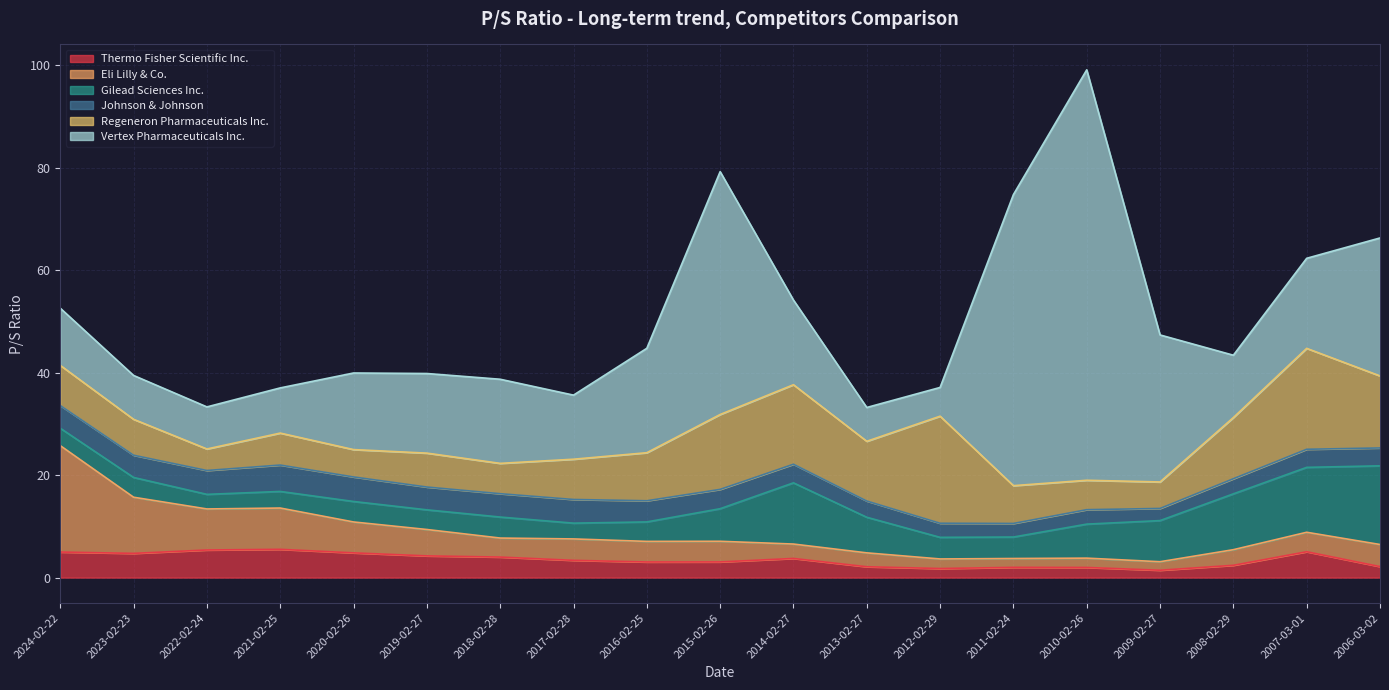

Reading right to left, transcribe all the data shown in this chart.

Thermo Fisher Scientific Inc.: 2.1	5.0	2.4	1.4	2.0	2.0	1.8	2.1	3.7	3.1	3.0	3.4	4.0	4.2	4.8	5.5	5.4	4.7	5.0
Eli Lilly & Co.: 4.3	3.8	3.0	1.7	1.8	1.7	1.9	2.7	2.8	4.0	4.0	4.2	3.7	5.2	6.0	8.1	8.0	11.0	20.8
Gilead Sciences Inc.: 15.4	12.7	10.9	8.0	6.6	4.2	4.2	7.0	11.9	6.4	3.8	3.1	4.1	3.8	4.0	3.2	2.9	3.9	3.4
Johnson & Johnson: 3.5	3.5	3.0	2.4	2.8	2.6	2.8	3.2	3.6	3.8	4.1	4.6	4.6	4.5	4.8	5.2	4.7	4.3	4.4
Regeneron Pharmaceuticals Inc.: 14.1	19.7	11.9	5.2	5.7	7.4	20.9	11.7	15.5	14.6	9.4	7.9	5.9	6.6	5.3	6.2	4.2	7.0	7.8
Vertex Pharmaceuticals Inc.: 26.9	17.6	12.2	28.7	80.1	56.8	5.6	6.6	16.5	47.4	20.4	12.5	16.4	15.5	14.9	8.8	8.2	8.6	11.2